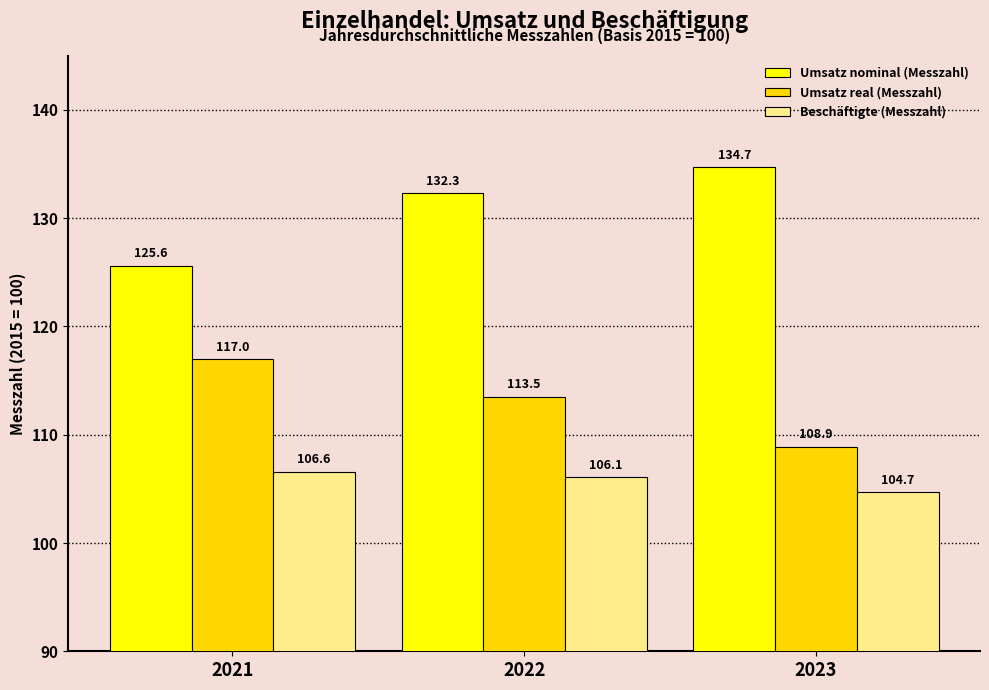

Reading left to right, extract all data points from this chart.

Umsatz nominal (Messzahl): 125.6	132.3	134.7
Umsatz real (Messzahl): 117.0	113.5	108.9
Beschäftigte (Messzahl): 106.6	106.1	104.7